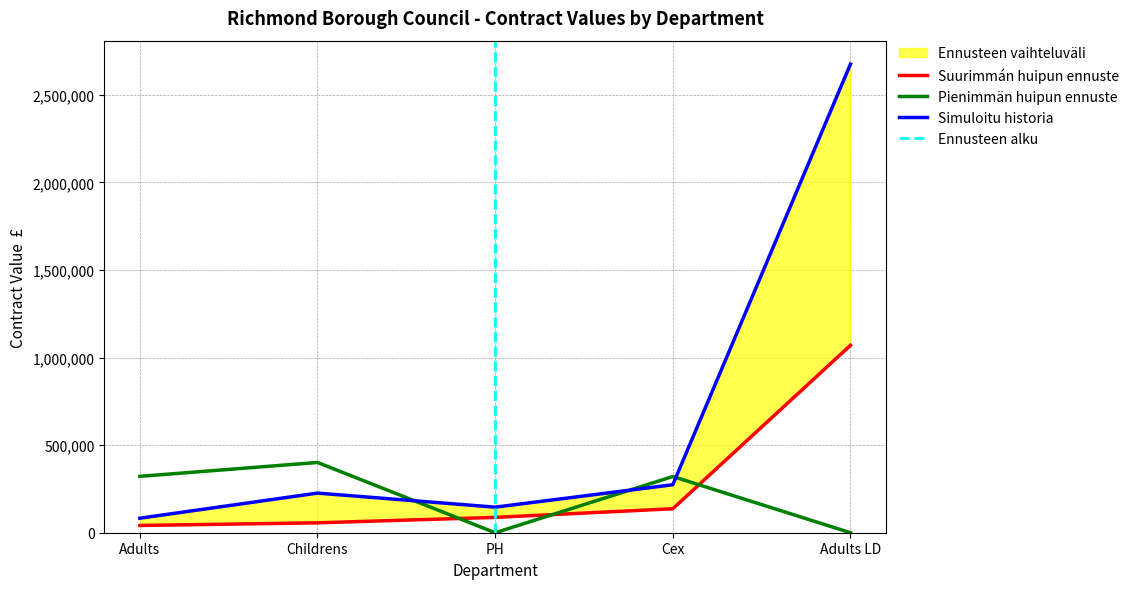

Between Childrens and Cex, which series saw the biggest shift?

Lifetime Value